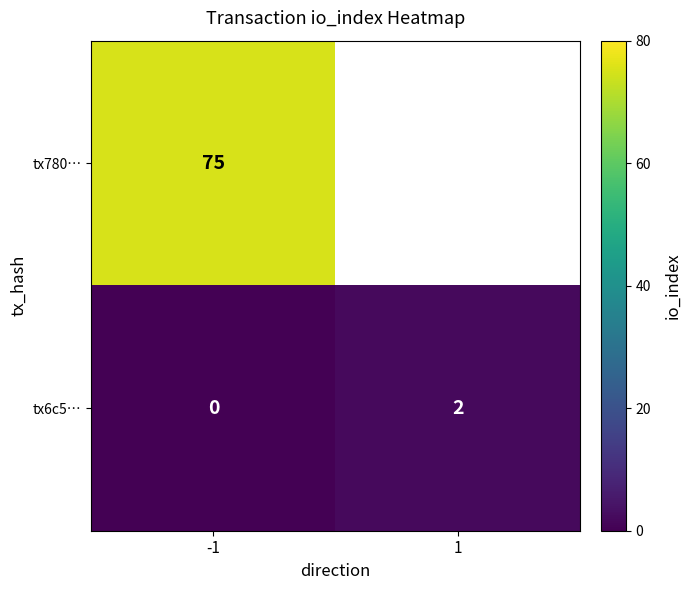

Is the value of tx780… at -1 greater than the value of tx6c5… at -1?

Yes